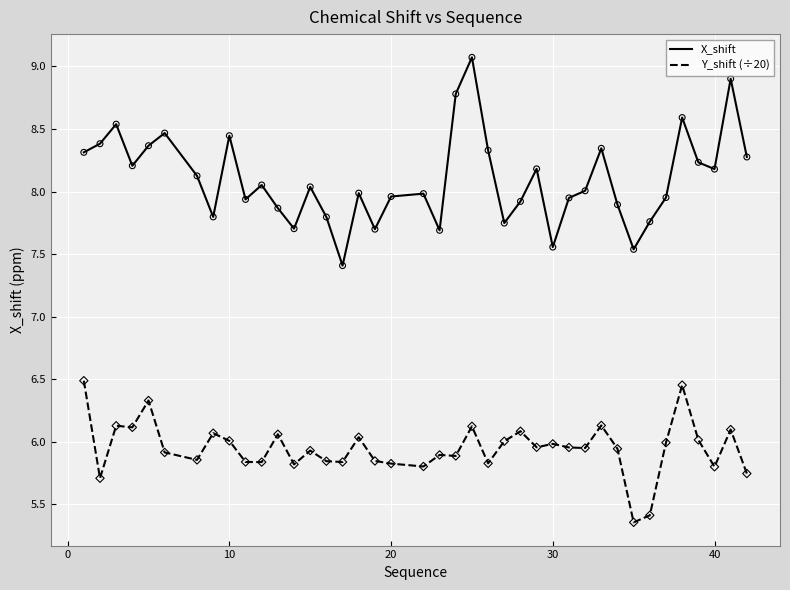

What is the minimum value for X_shift?

7.4